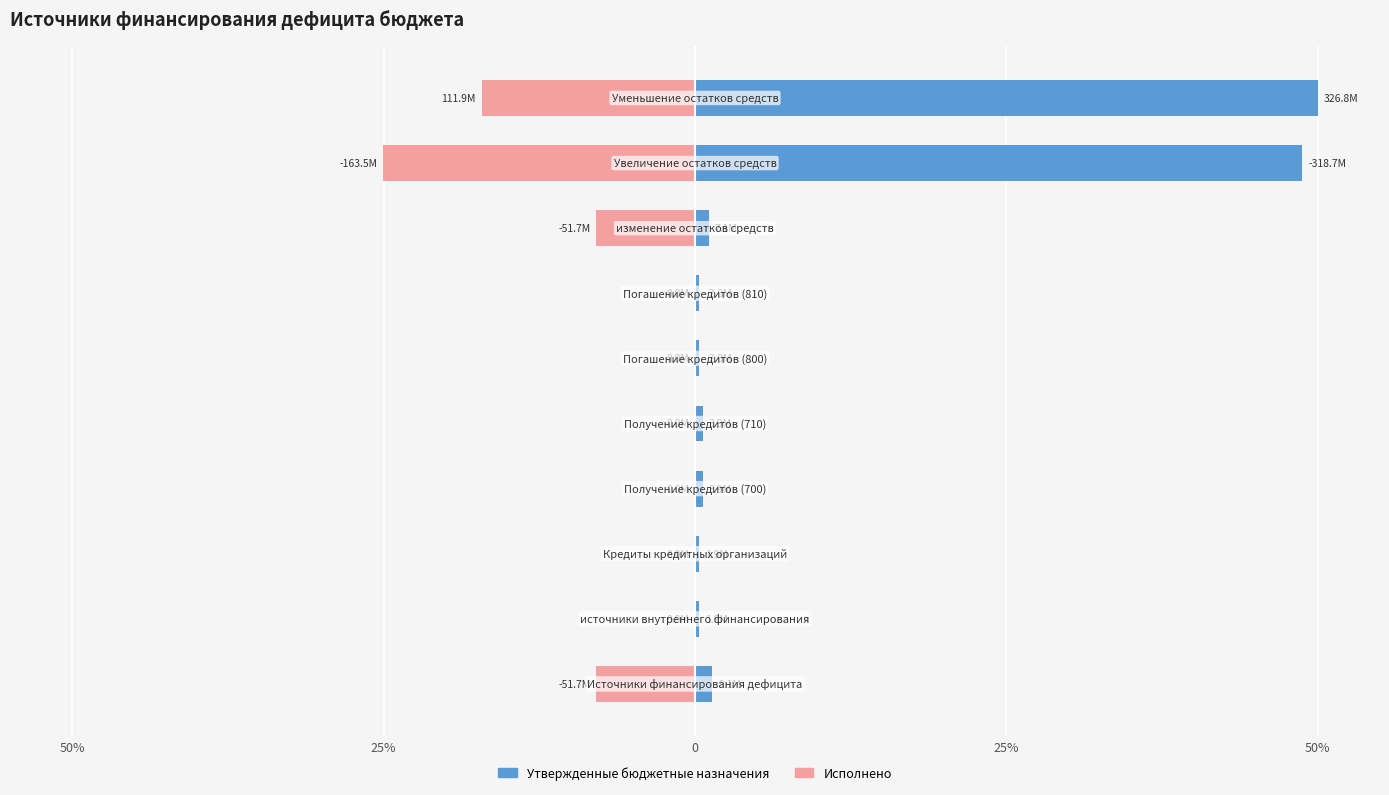

How many bars are there in each group?

2